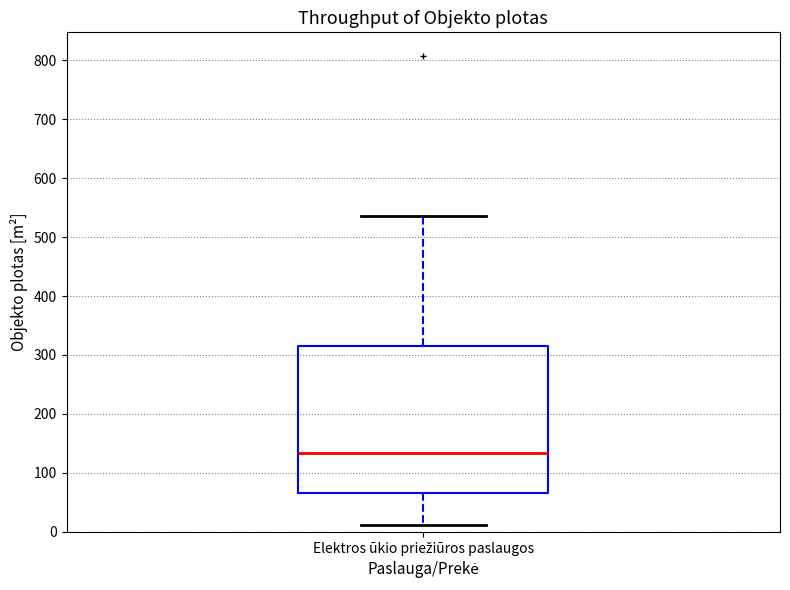

Where does the lower whisker of the box for Elektros ūkio priežiūros paslaugos end on the y-axis? The values are not printed on the chart, so give them approximately, as read against the axis.

10